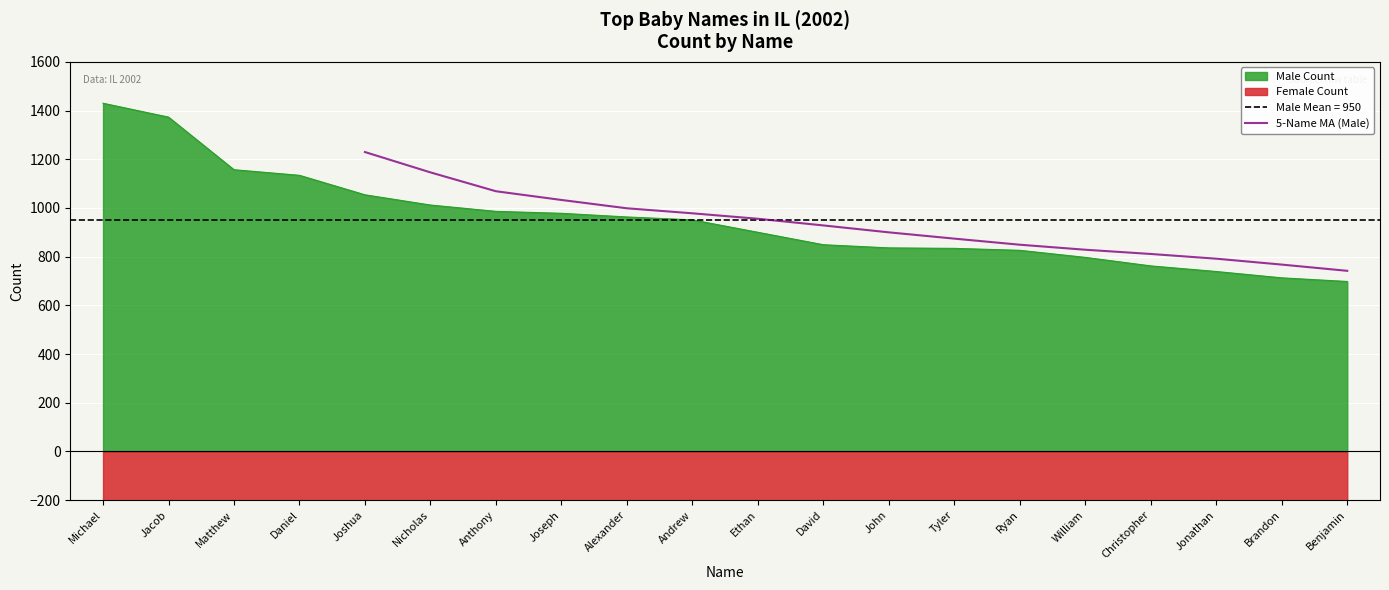

What is the maximum value for 5-Name MA (Male)?

1229.6